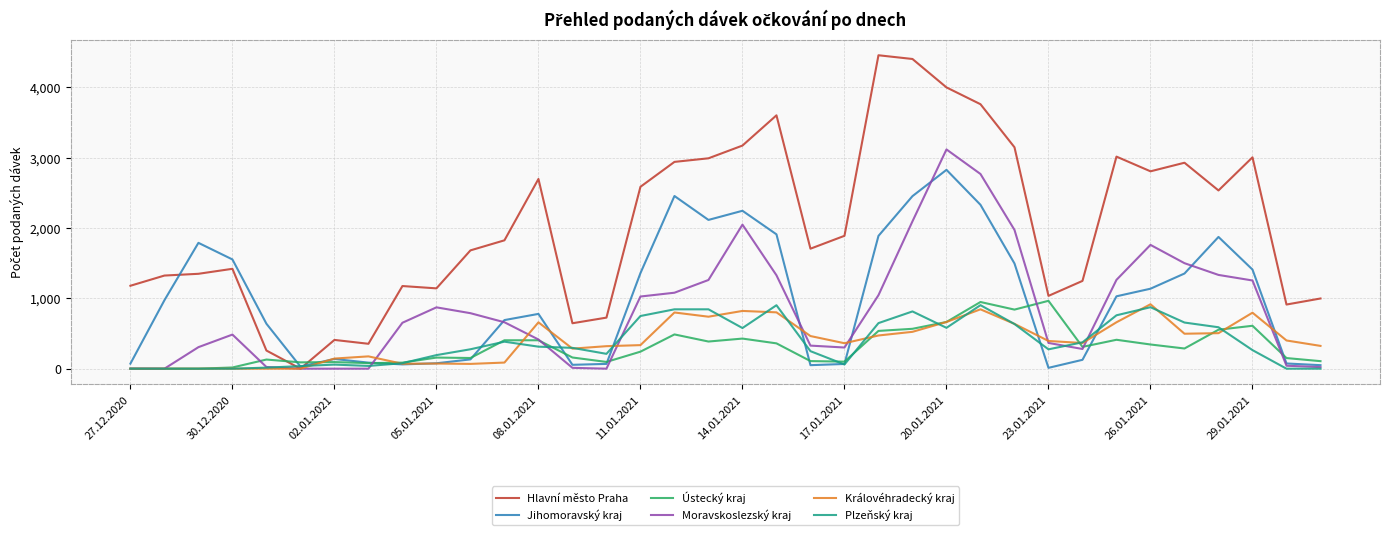

What is the maximum value shown in the chart?

4456